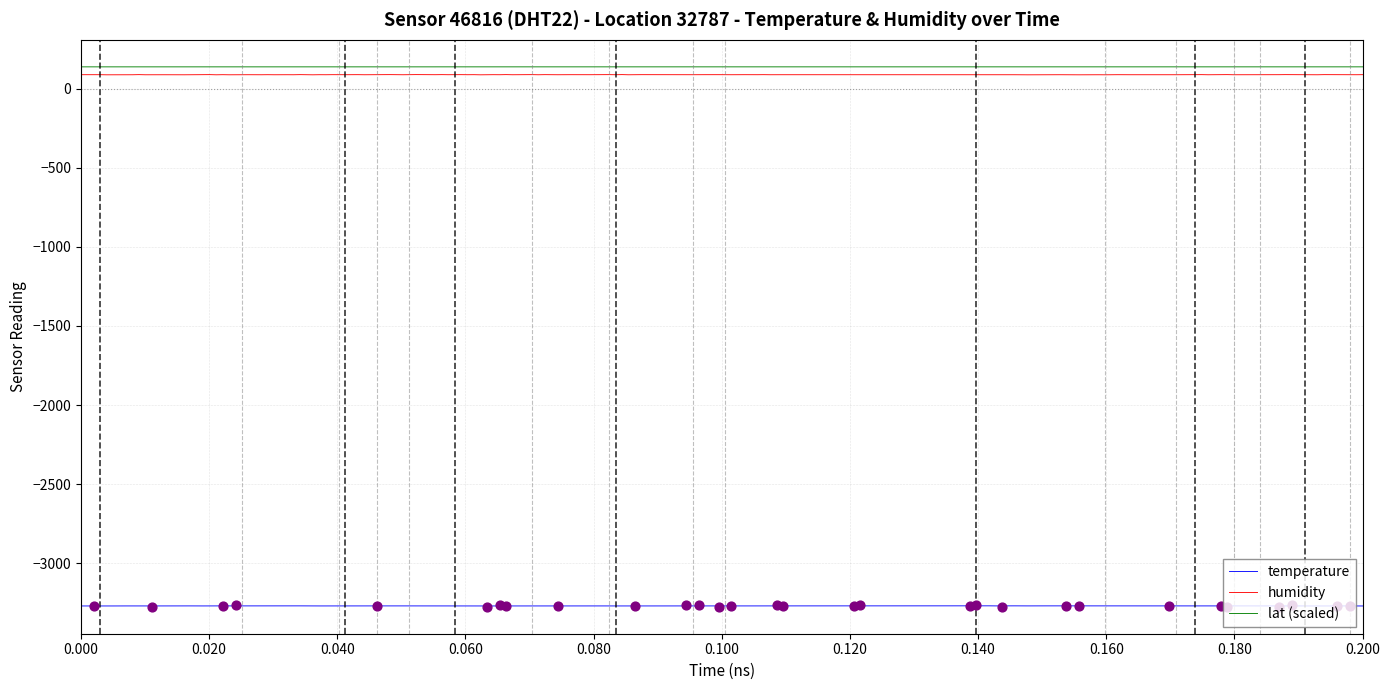

What is the minimum value for temperature?

-3271.1